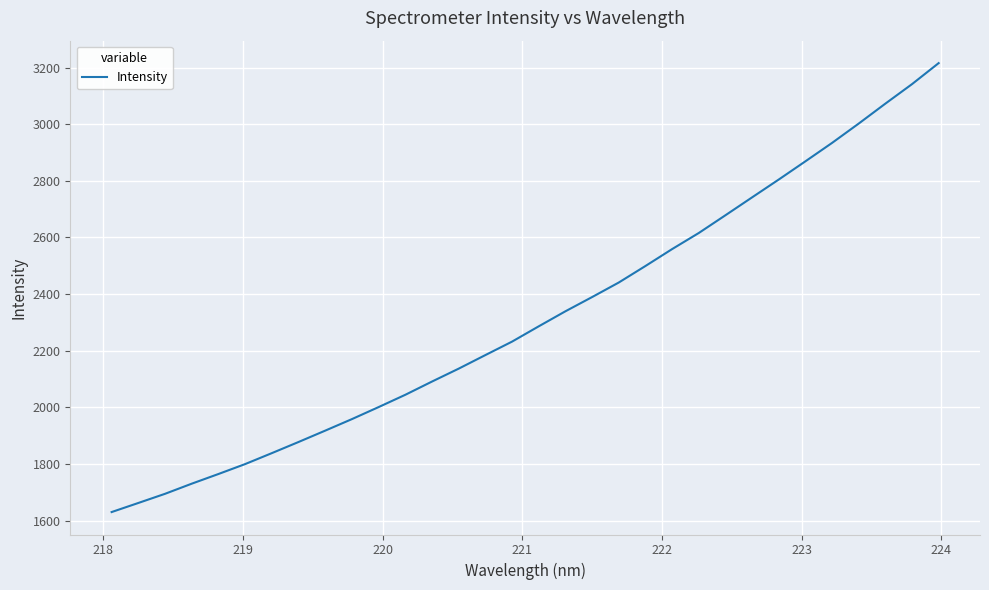

What is the smallest value displayed?

1630.7